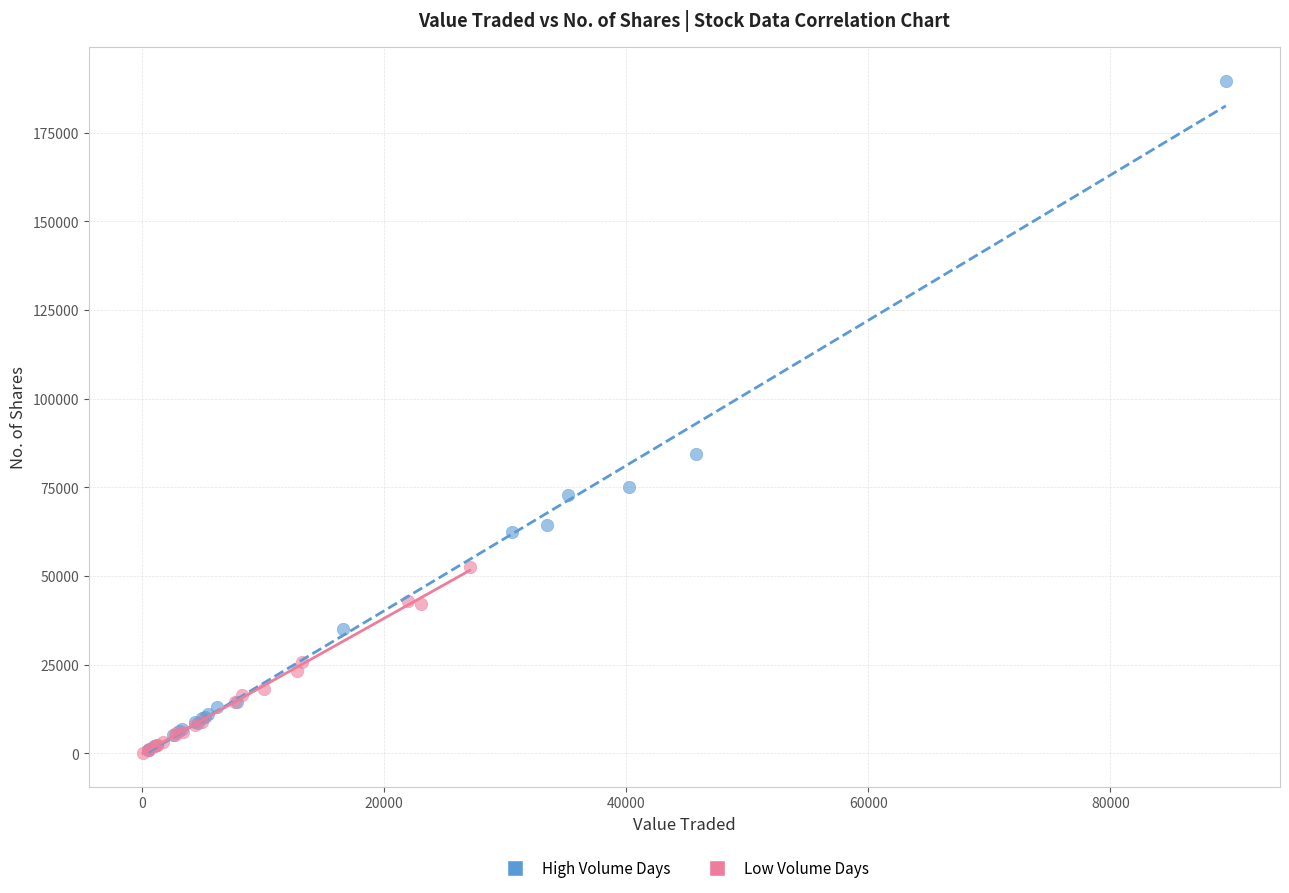

Which series has the largest Y range (max minus min)?

High Volume Days